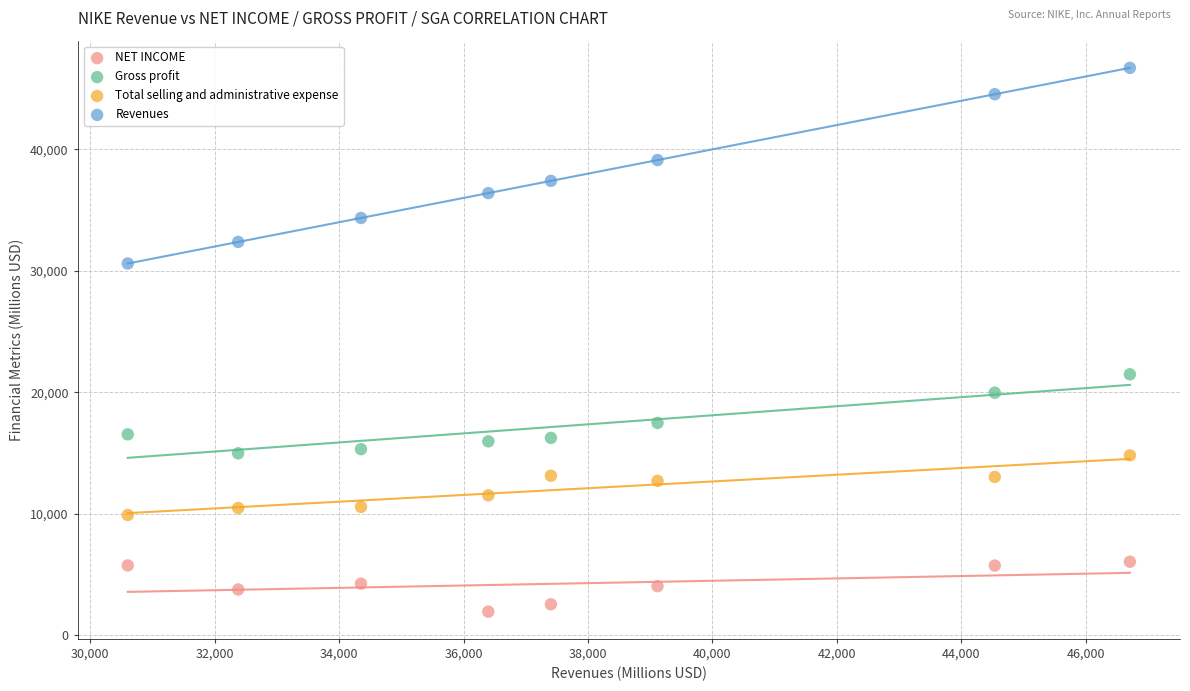

Which series contains the lowest Y value?

NET INCOME